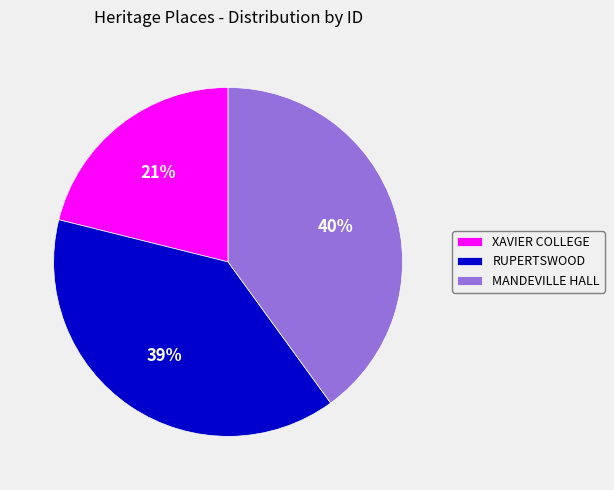

Which category has the biggest portion of the pie?

MANDEVILLE HALL